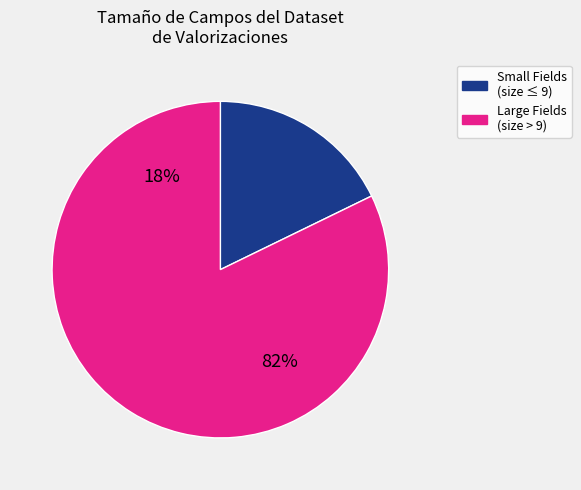

True or false: IDENTIFICADOR_DEL_EXPEDIENTE accounts for 11% of the total.

False